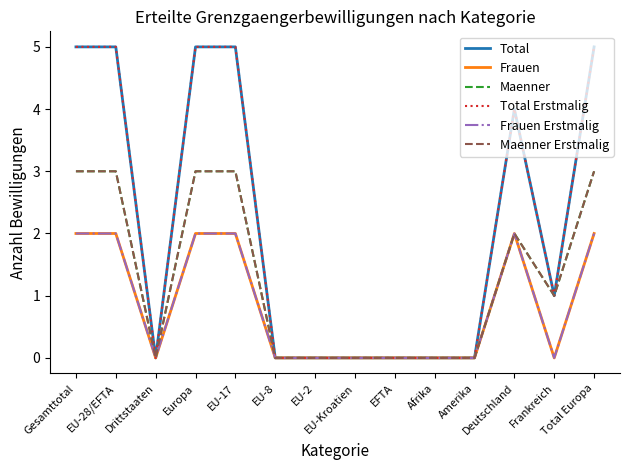

What is the difference between the second highest and second lowest values in the Total series?

5